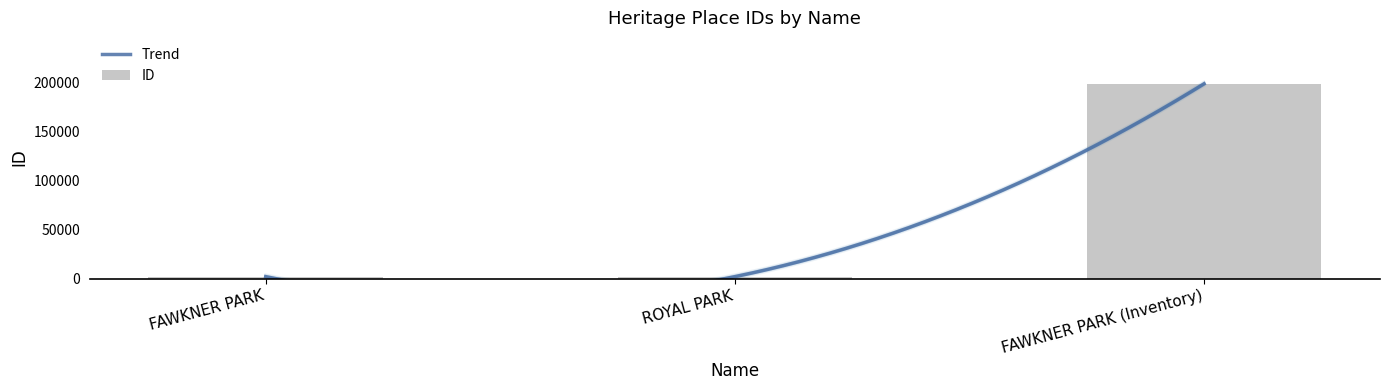

The value at FAWKNER PARK is 2882. True or false?

False